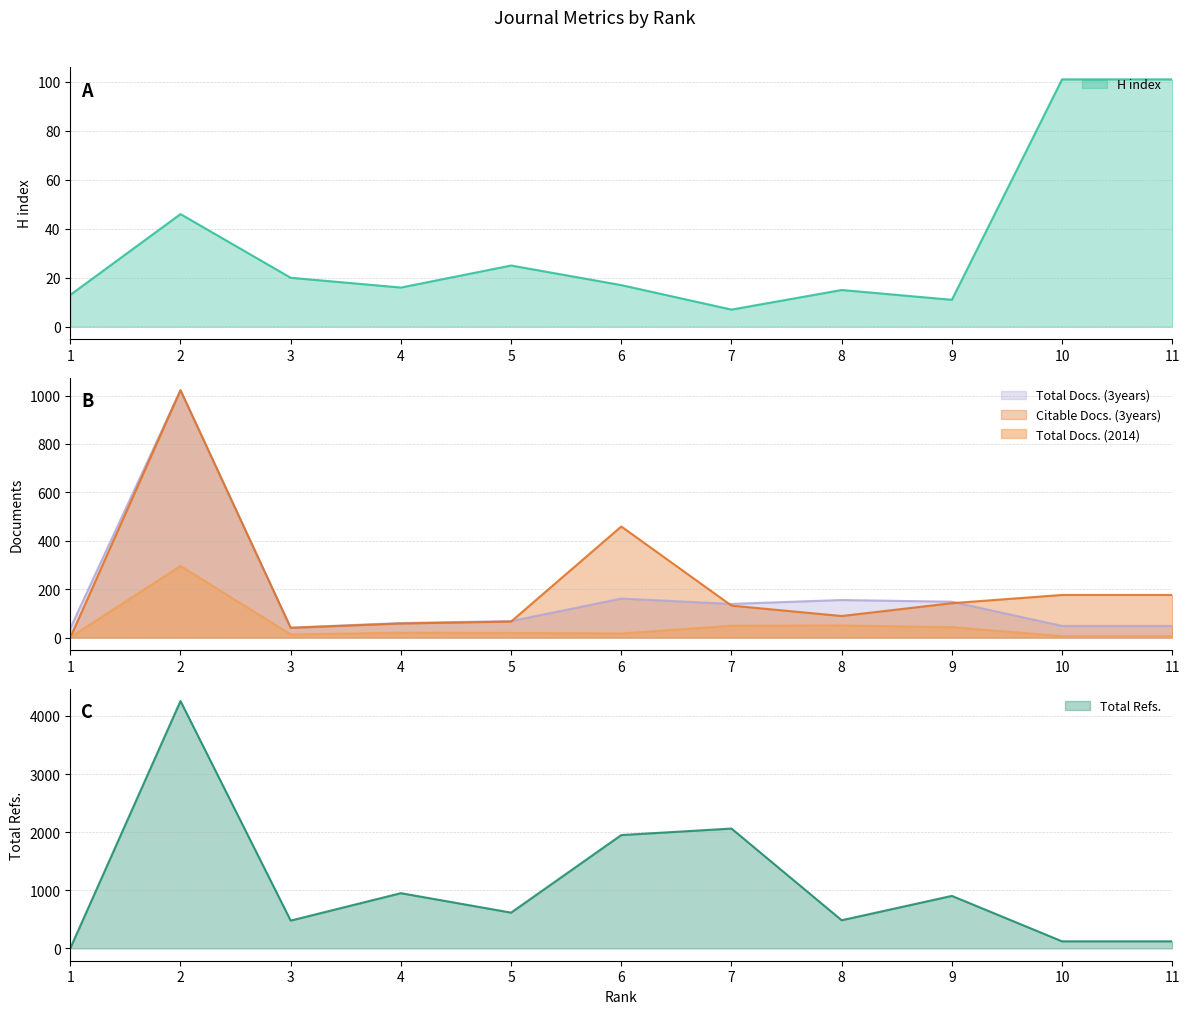

What is the greatest value displayed?

4257